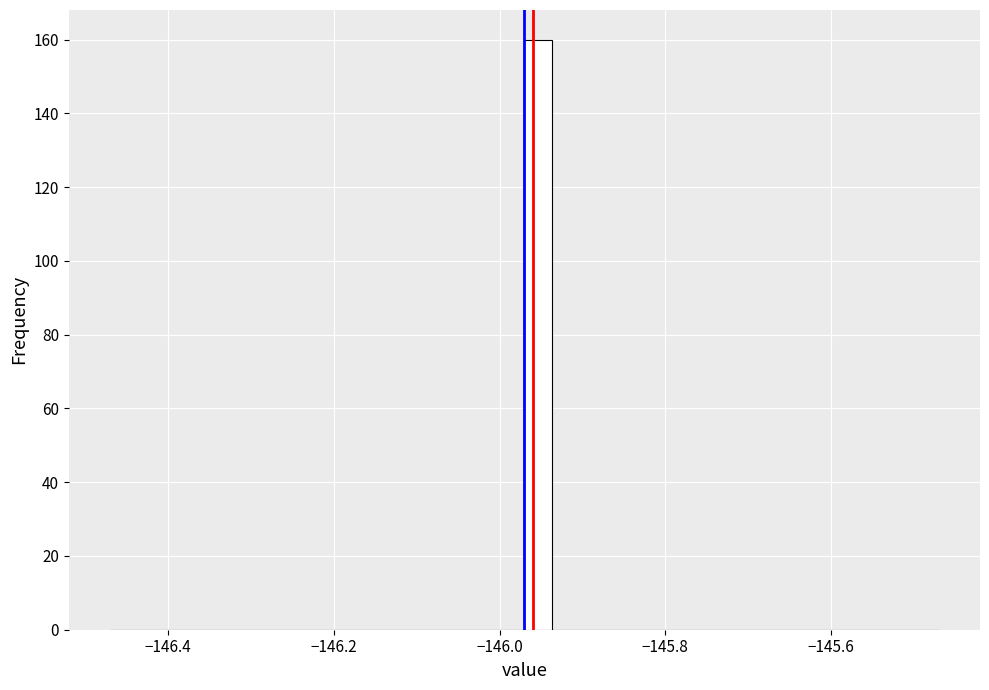

Around what value on the x-axis is the tallest bar? Give the approximate position of its centre, as read against the axis.

-145.96